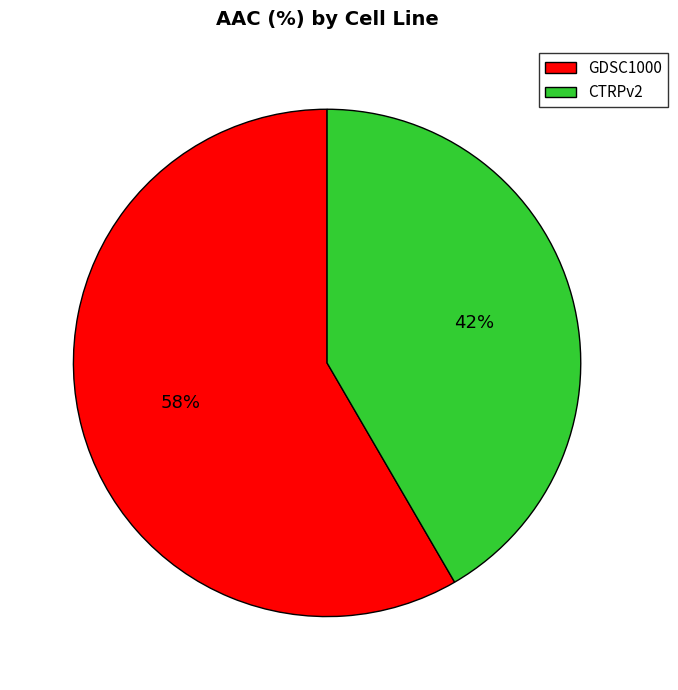

How many slices are in this pie chart?

2